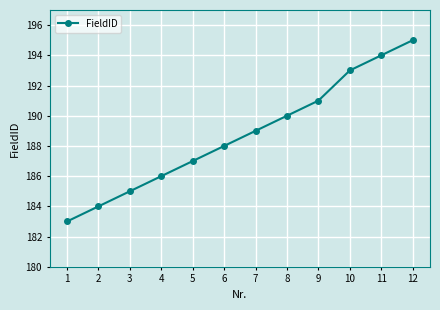

How many data points are less than 189?

6